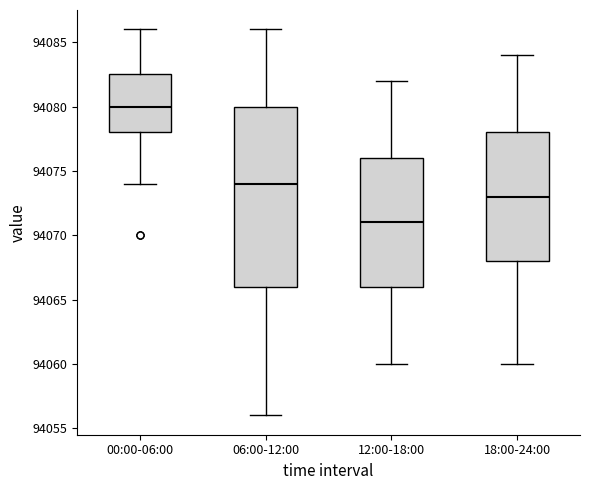

Which box's median line is the highest?

00:00-06:00